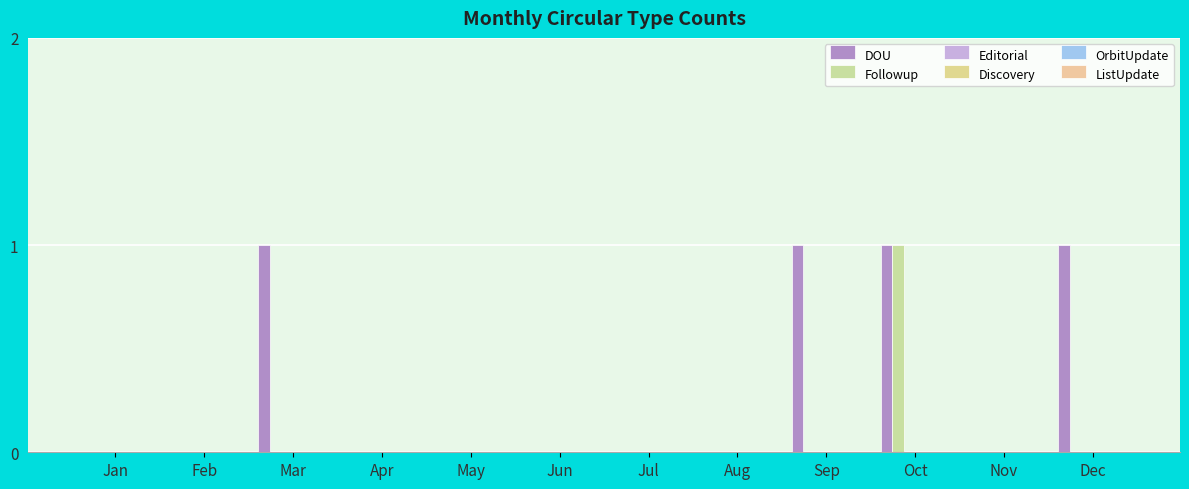

Reading left to right, list all the values displayed in this chart.

DOU: Jan=0	Feb=0	Mar=1	Apr=0	May=0	Jun=0	Jul=0	Aug=0	Sep=1	Oct=1	Nov=0	Dec=1
Followup: Jan=0	Feb=0	Mar=0	Apr=0	May=0	Jun=0	Jul=0	Aug=0	Sep=0	Oct=1	Nov=0	Dec=0
Editorial: Jan=0	Feb=0	Mar=0	Apr=0	May=0	Jun=0	Jul=0	Aug=0	Sep=0	Oct=0	Nov=0	Dec=0
Discovery: Jan=0	Feb=0	Mar=0	Apr=0	May=0	Jun=0	Jul=0	Aug=0	Sep=0	Oct=0	Nov=0	Dec=0
OrbitUpdate: Jan=0	Feb=0	Mar=0	Apr=0	May=0	Jun=0	Jul=0	Aug=0	Sep=0	Oct=0	Nov=0	Dec=0
ListUpdate: Jan=0	Feb=0	Mar=0	Apr=0	May=0	Jun=0	Jul=0	Aug=0	Sep=0	Oct=0	Nov=0	Dec=0